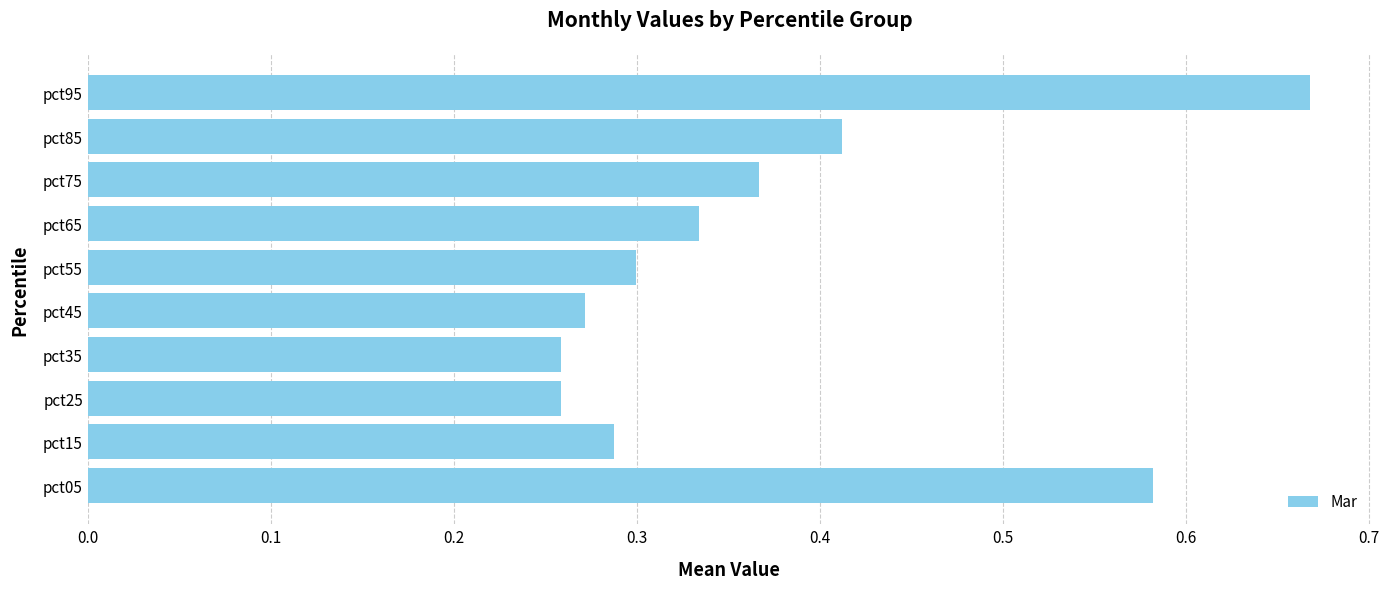

Is it true that the value at pct95 is 1.1?

False